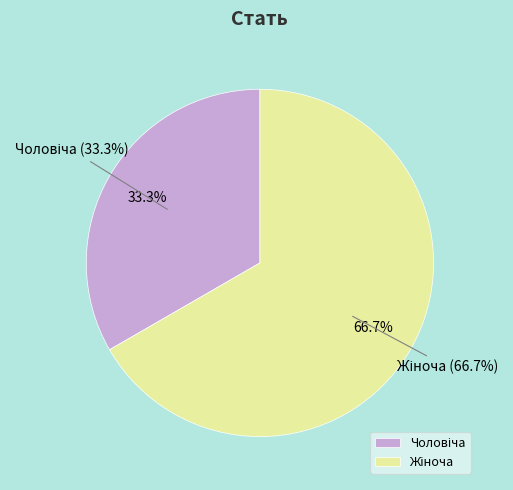

What percentage do Чоловіча and Жіноча together represent?

100.0%